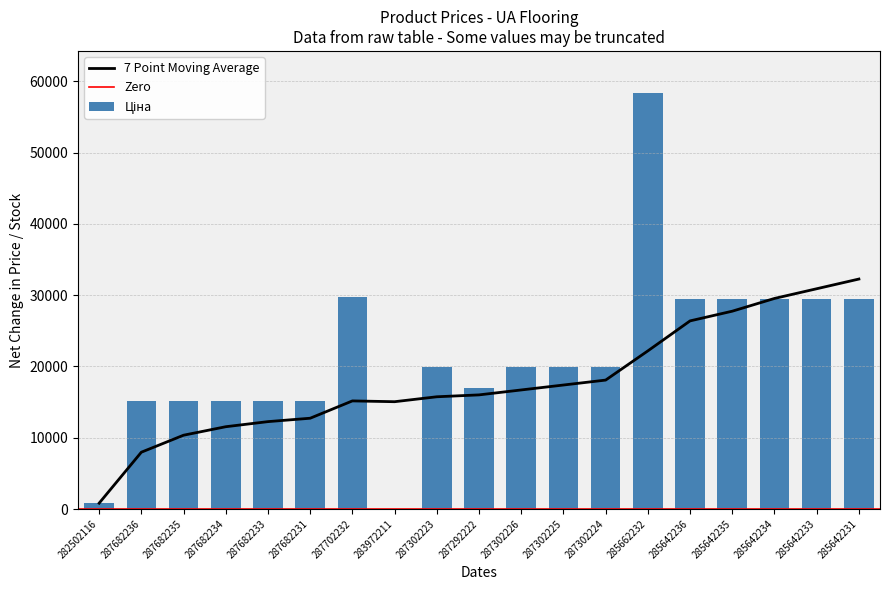

True or false: 7 Point Moving Average has a value of 11838.0 at 287682236.

False